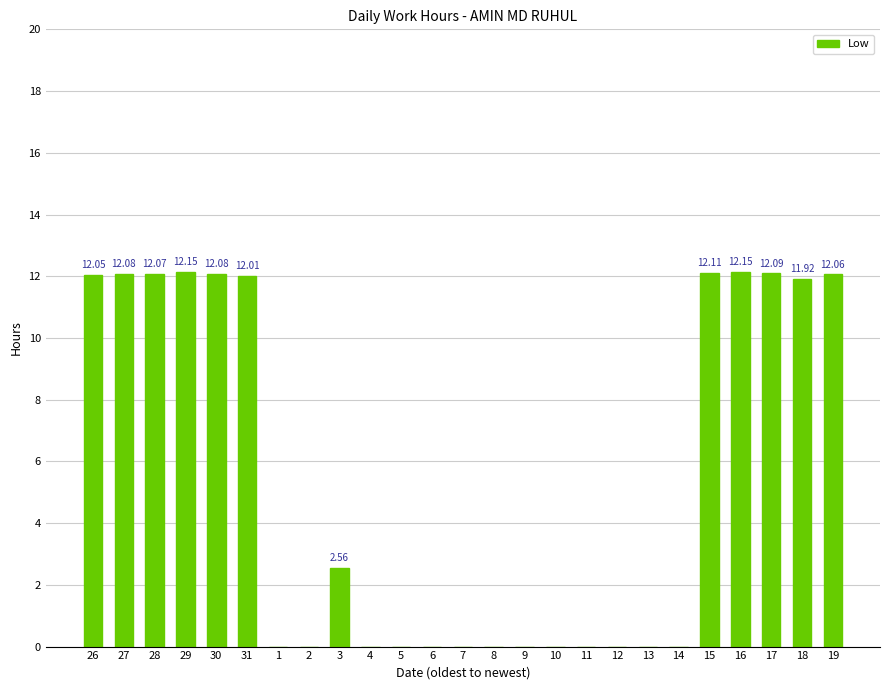

The chart shows a value of -5.0 at 7. True or false?

False